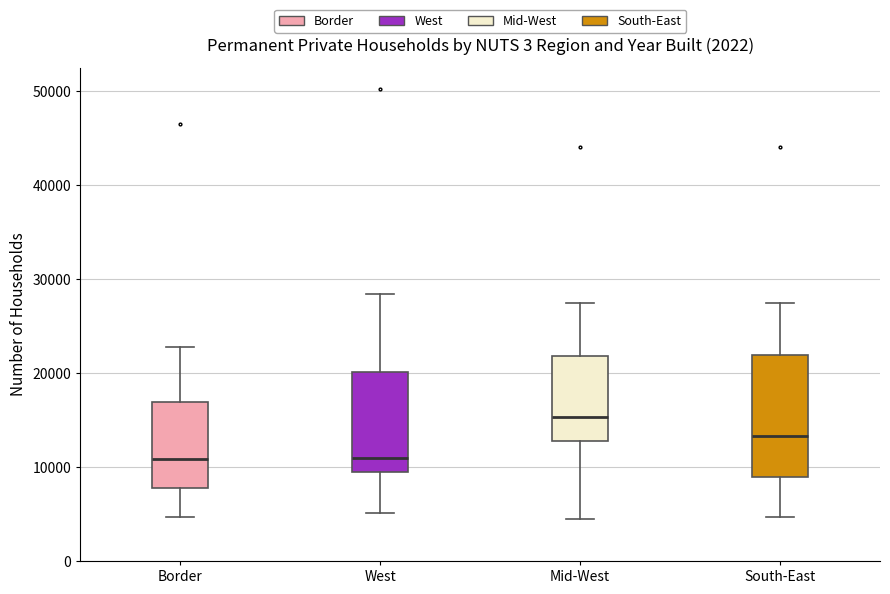

Which box is the tallest, from its lower edge to its upper edge?

South-East